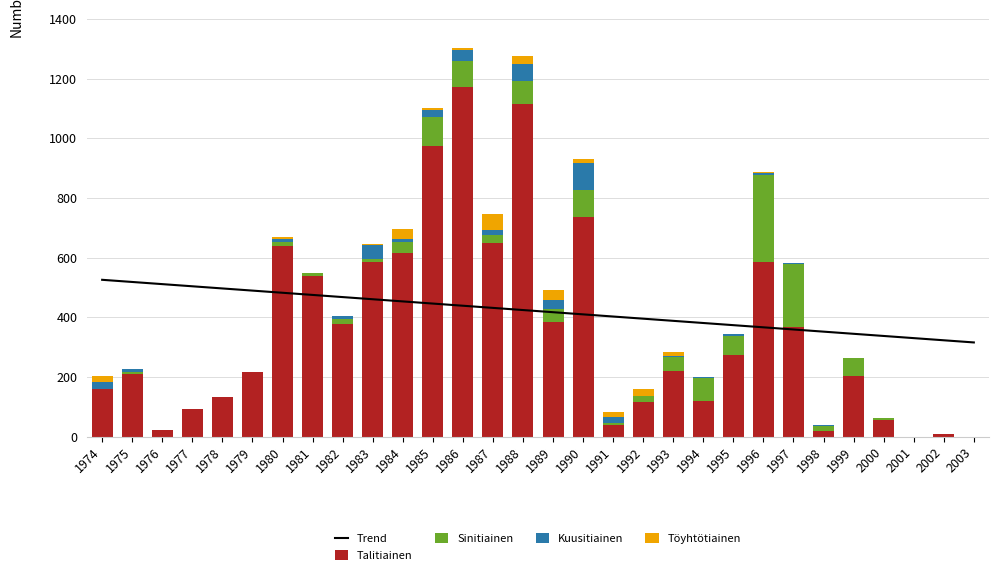

What is the value of the Talitiainen bar at the 4th from the left?

94.0